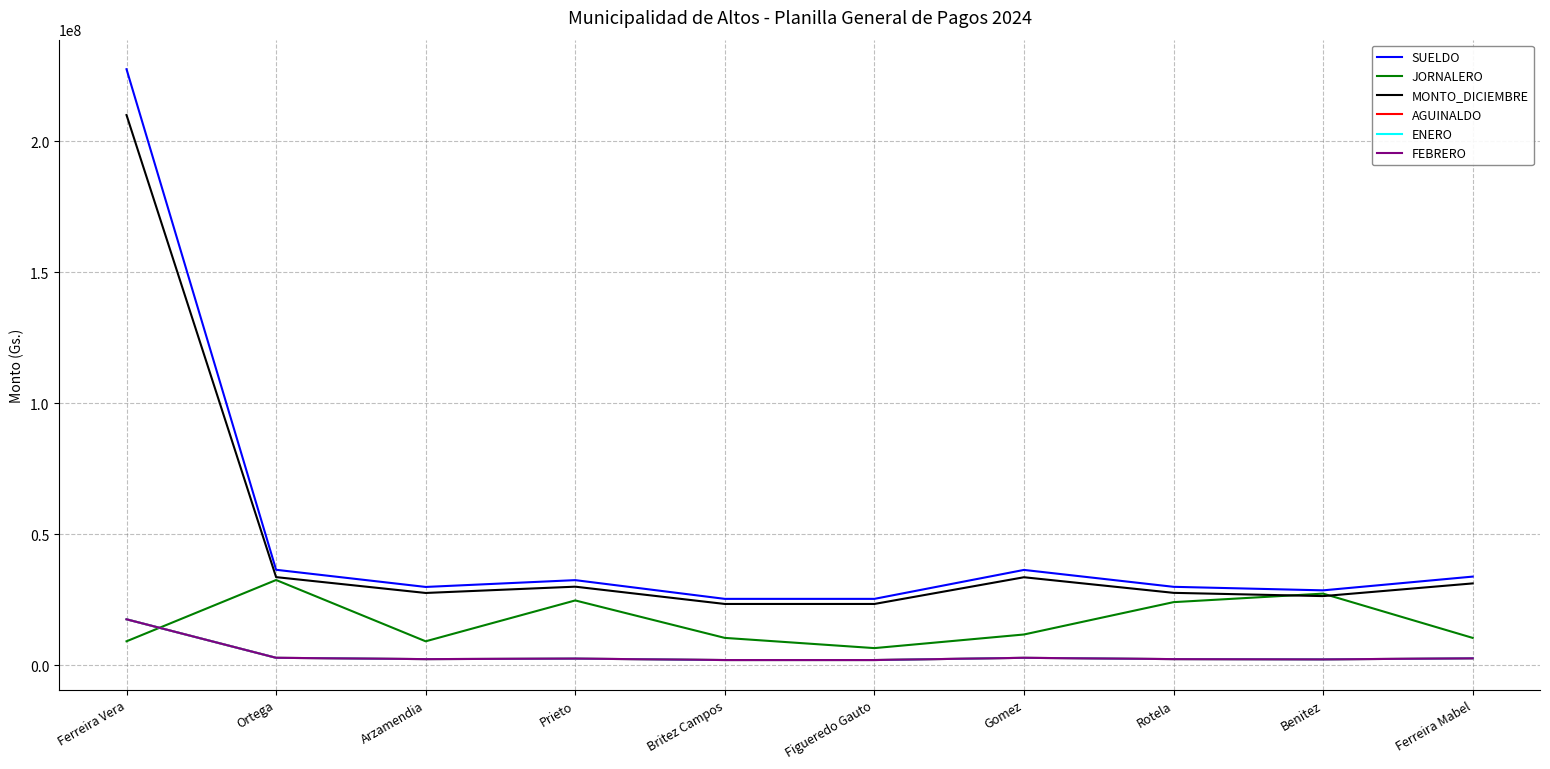

True or false: FEBRERO and SUELDO intersect in this chart.

False